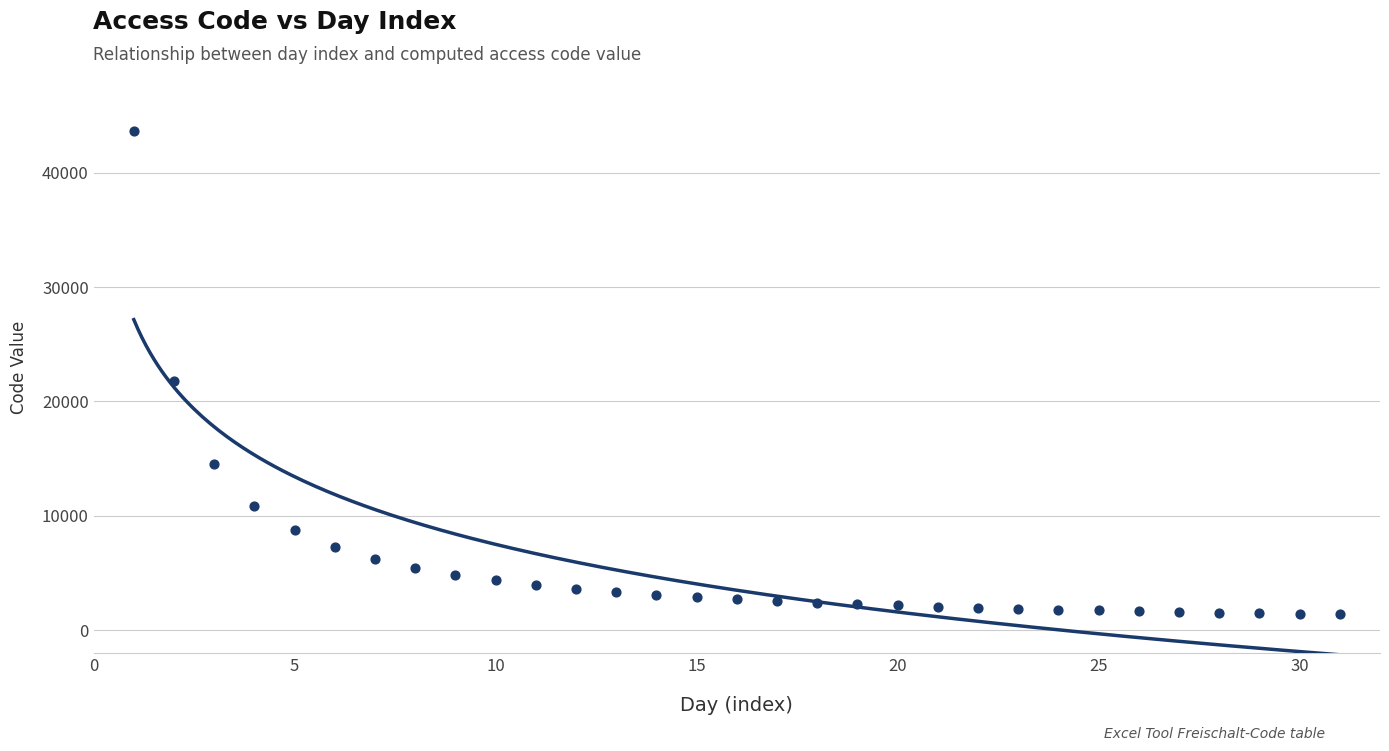

What is the range of Y values (max minus min)?

42238